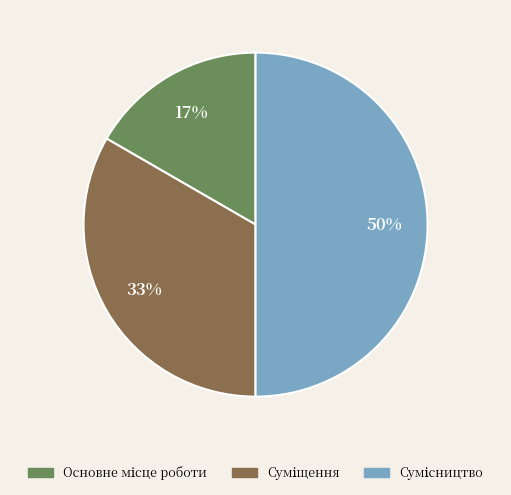

To the nearest percent, what is the difference between the largest and smallest slice percentages?

33%